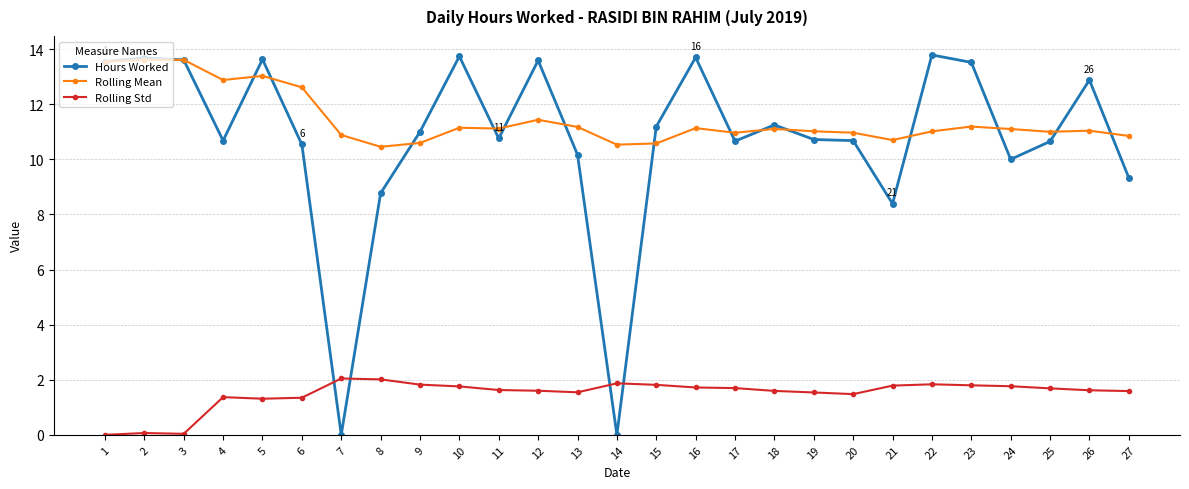

True or false: Hours Worked has a value of 10.7 at 19.

True